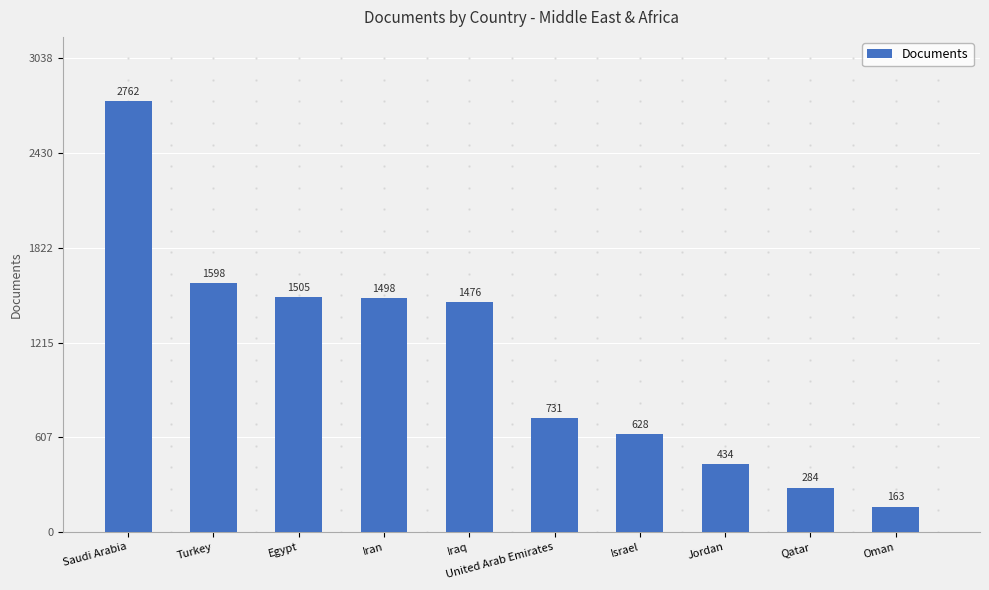

What is the difference between the second highest and minimum values?

1435